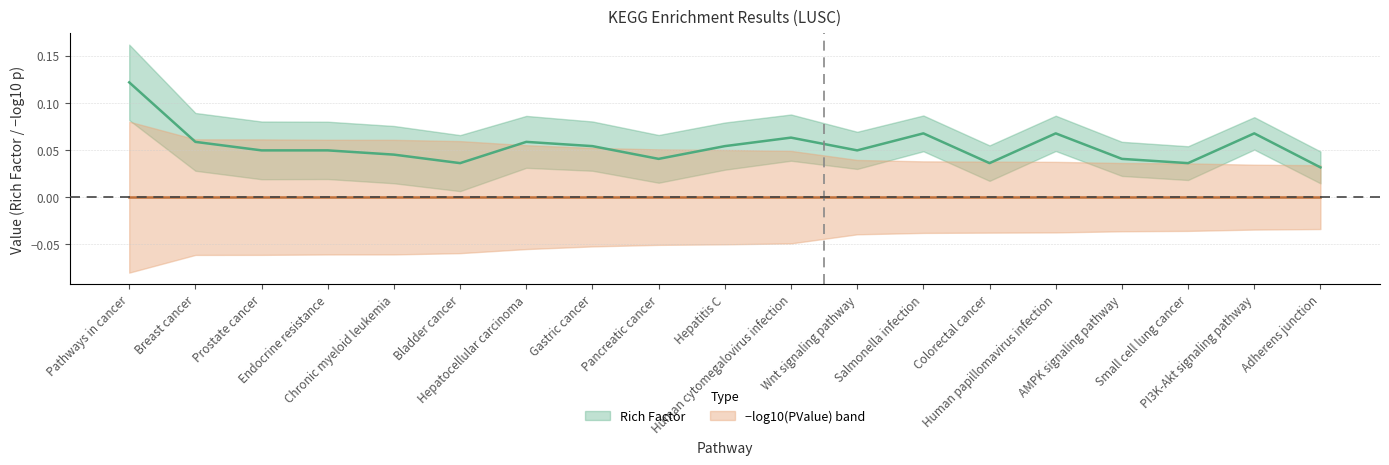

Rank the categories by value from highest to lowest.

Pathways in cancer, Salmonella infection, Human papillomavirus infection, PI3K-Akt signaling pathway, Human cytomegalovirus infection, Breast cancer, Hepatocellular carcinoma, Gastric cancer, Hepatitis C, Prostate cancer, Endocrine resistance, Wnt signaling pathway, Chronic myeloid leukemia, Pancreatic cancer, AMPK signaling pathway, Bladder cancer, Colorectal cancer, Small cell lung cancer, Adherens junction